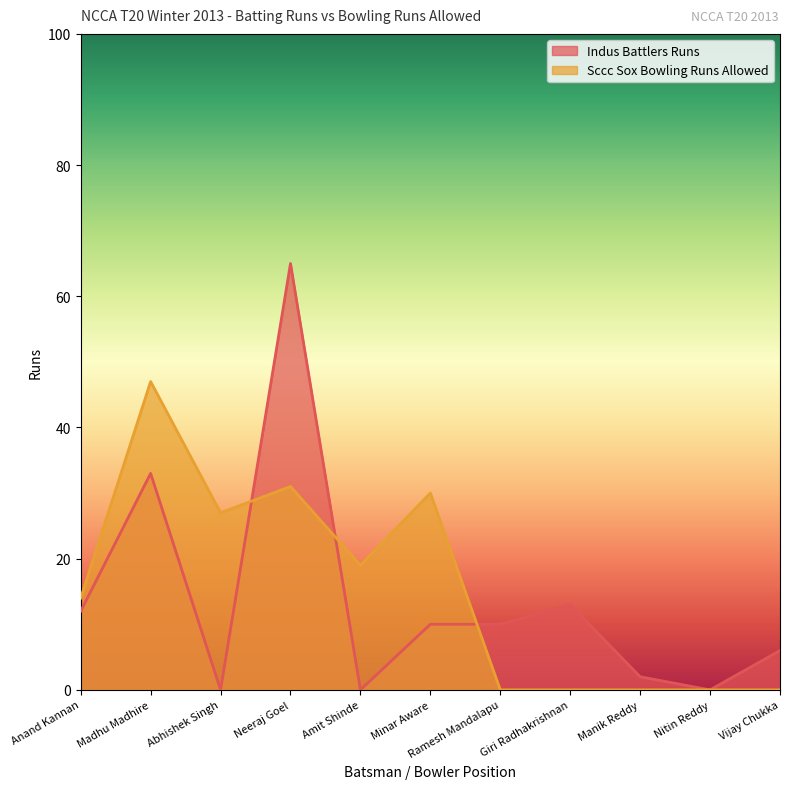

Where is the first local minimum for Indus Battlers Runs?

Abhishek Singh